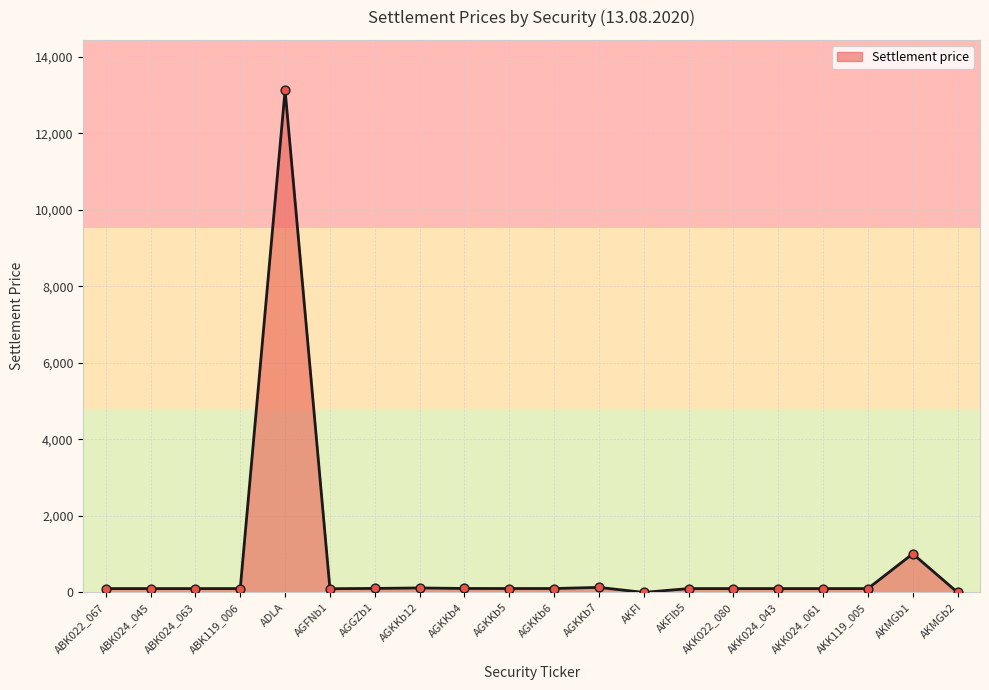

Between AKMGb1 and AKFI, which is larger?

AKMGb1